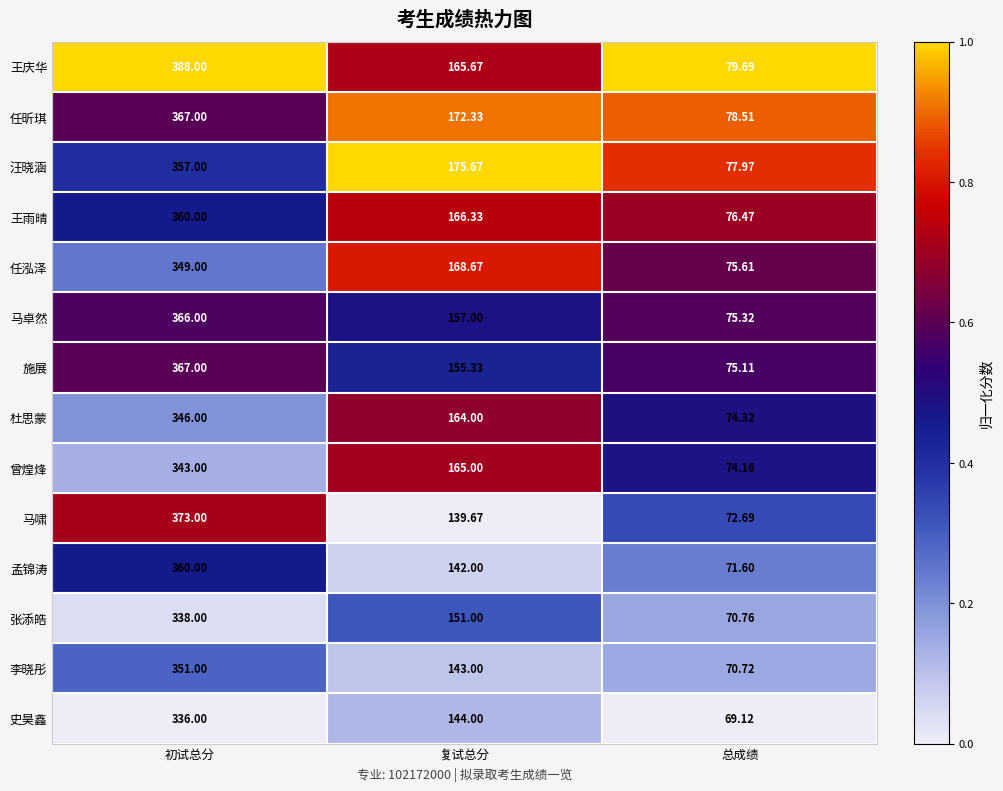

Where is 任昕琪 nearest to the value 222?

复试总分